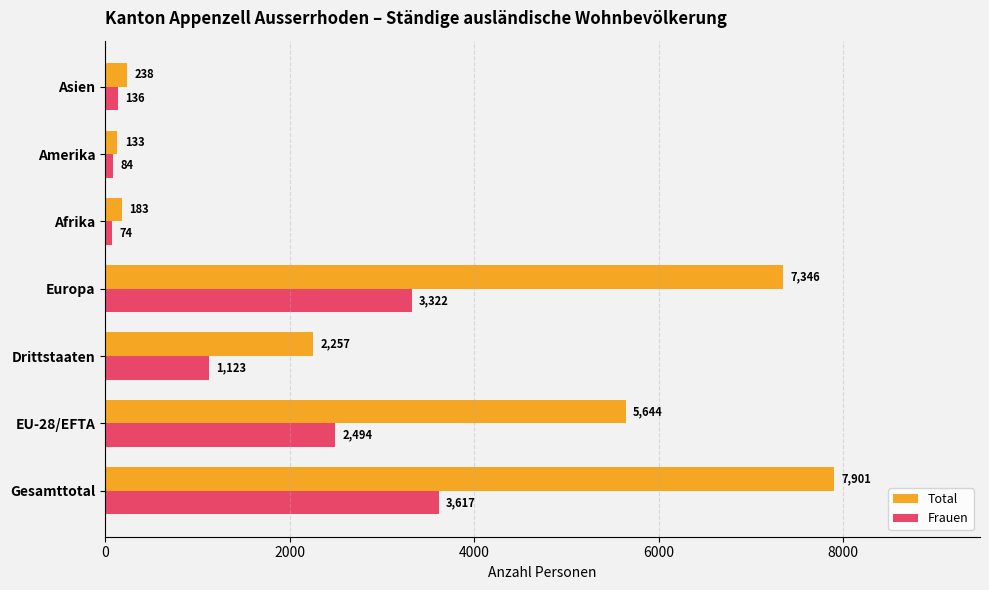

At which label is Frauen closest to 1845?

EU-28/EFTA